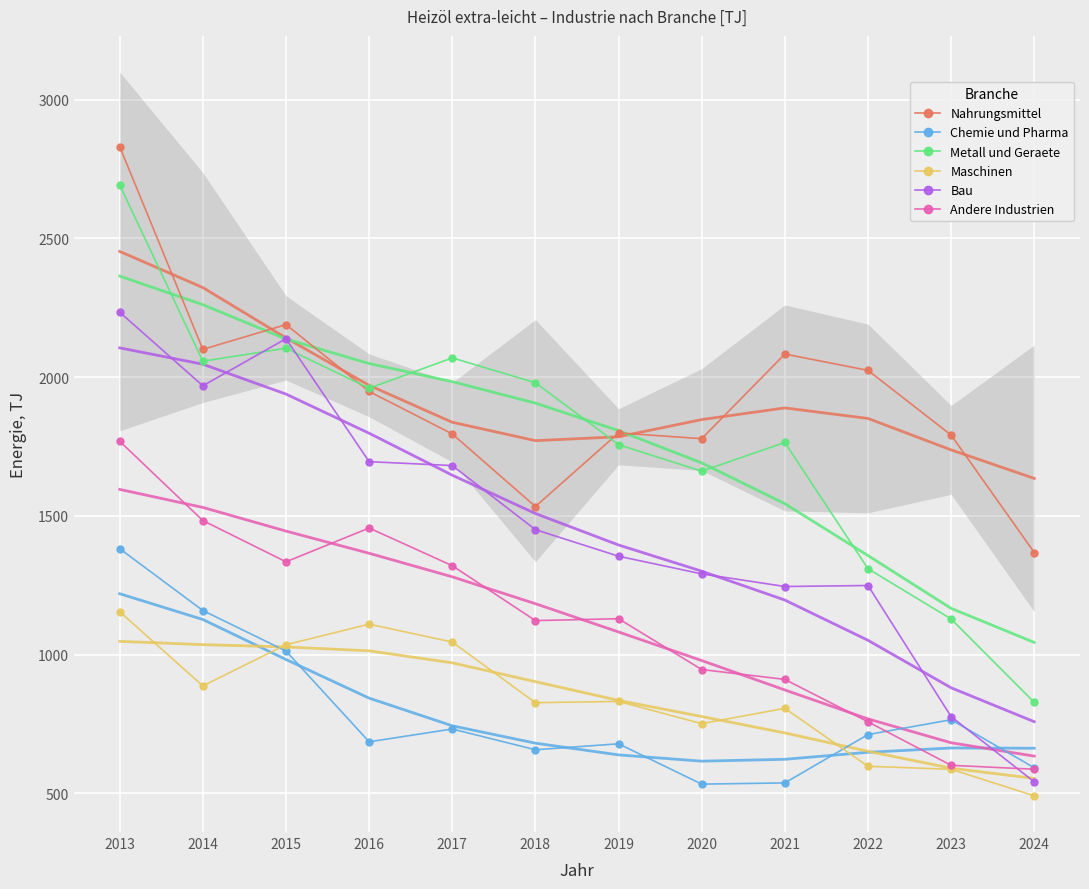

Reading left to right, extract all data points from this chart.

Nahrungsmittel: 2013=2831.0	2014=2100.3	2015=2189.6	2016=1948.6	2017=1795.5	2018=1533.8	2019=1799.3	2020=1778.3	2021=2083.4	2022=2024.6	2023=1791.4	2024=1368.0
Chemie und Pharma: 2013=1381.9	2014=1159.0	2015=1012.9	2016=685.8	2017=731.9	2018=657.1	2019=678.6	2020=533.2	2021=537.6	2022=711.9	2023=765.3	2024=592.2
Metall und Geraete: 2013=2692.8	2014=2057.7	2015=2104.4	2016=1960.2	2017=2069.6	2018=1980.1	2019=1756.8	2020=1661.1	2021=1764.8	2022=1309.6	2023=1128.5	2024=827.9
Maschinen: 2013=1154.7	2014=887.2	2015=1035.7	2016=1109.9	2017=1045.3	2018=826.8	2019=831.2	2020=751.2	2021=806.4	2022=597.5	2023=586.8	2024=491.0
Bau: 2013=2234.3	2014=1969.1	2015=2138.8	2016=1695.5	2017=1681.5	2018=1450.5	2019=1354.8	2020=1291.1	2021=1245.5	2022=1249.2	2023=776.5	2024=541.3
Andere Industrien: 2013=1769.2	2014=1483.3	2015=1334.5	2016=1456.3	2017=1320.6	2018=1122.7	2019=1129.5	2020=946.3	2021=910.7	2022=757.8	2023=601.0	2024=586.8